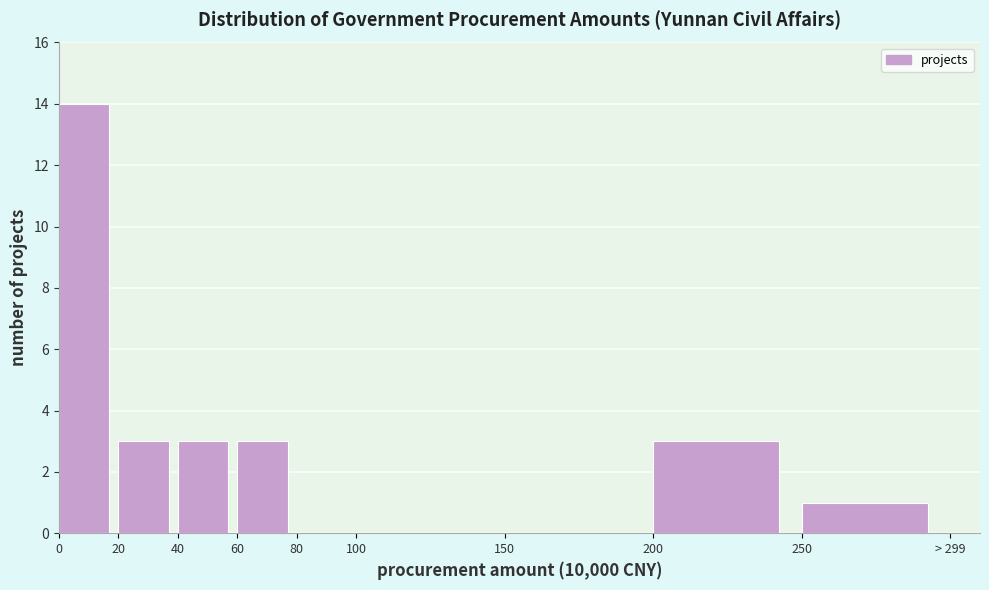

Reading left to right, list all the values displayed in this chart.

0=14	20=3	40=3	60=3	80=0	100=0	150=0	200=3	250=1